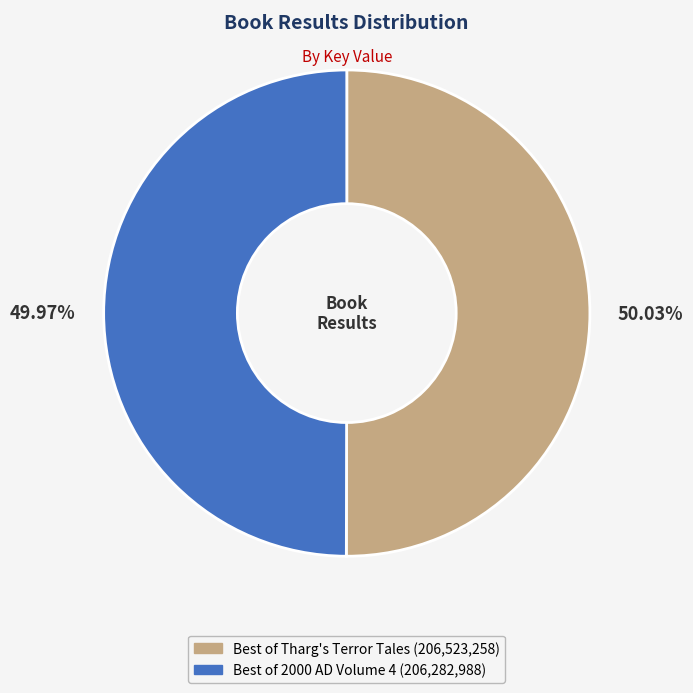

What percentage do Best of 2000 AD Volume 4 and Best of Tharg's Terror Tales together represent?

100.0%